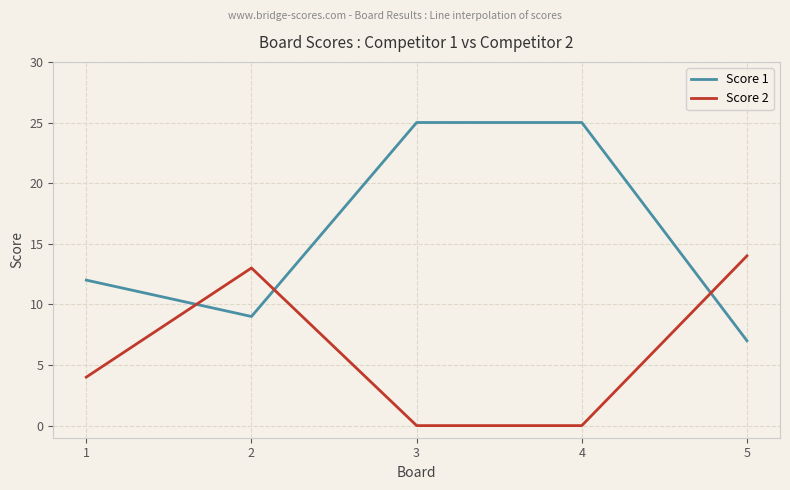

List the series in order of their peak value, lowest first.

Score 2, Score 1